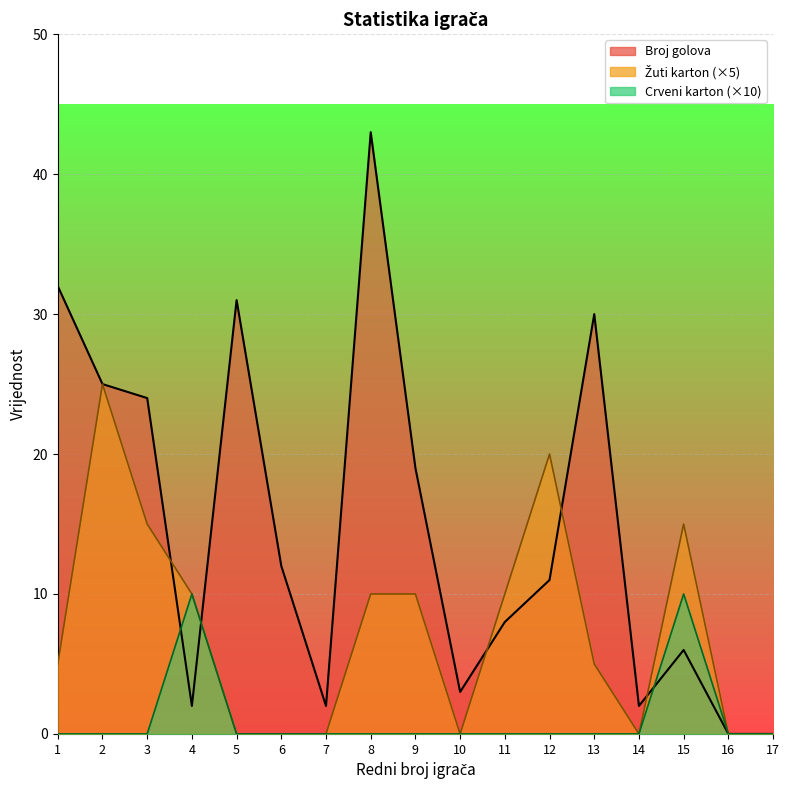

At which category is the sum across all series the highest?

8